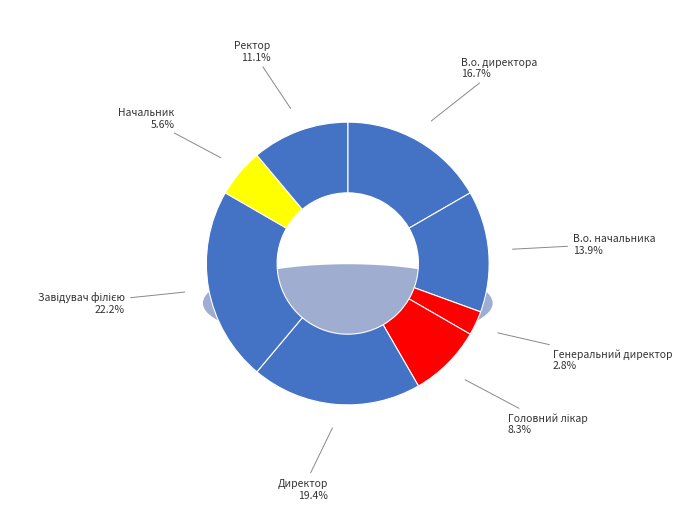

Is there a majority slice in this chart?

No